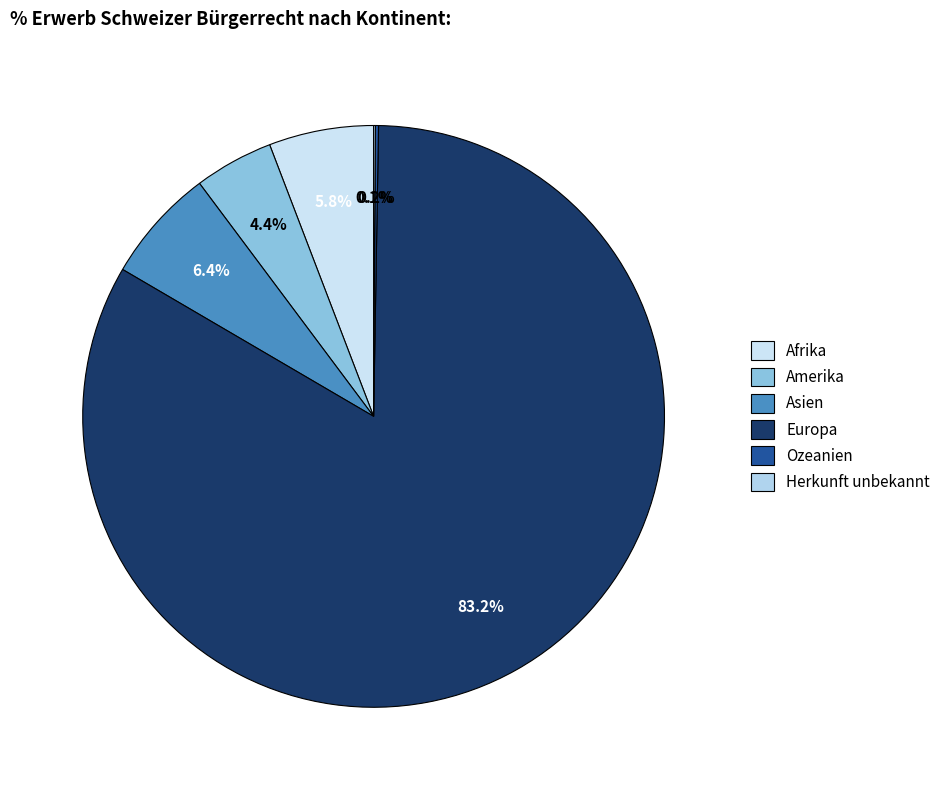

Which category accounts for the majority?

Europa